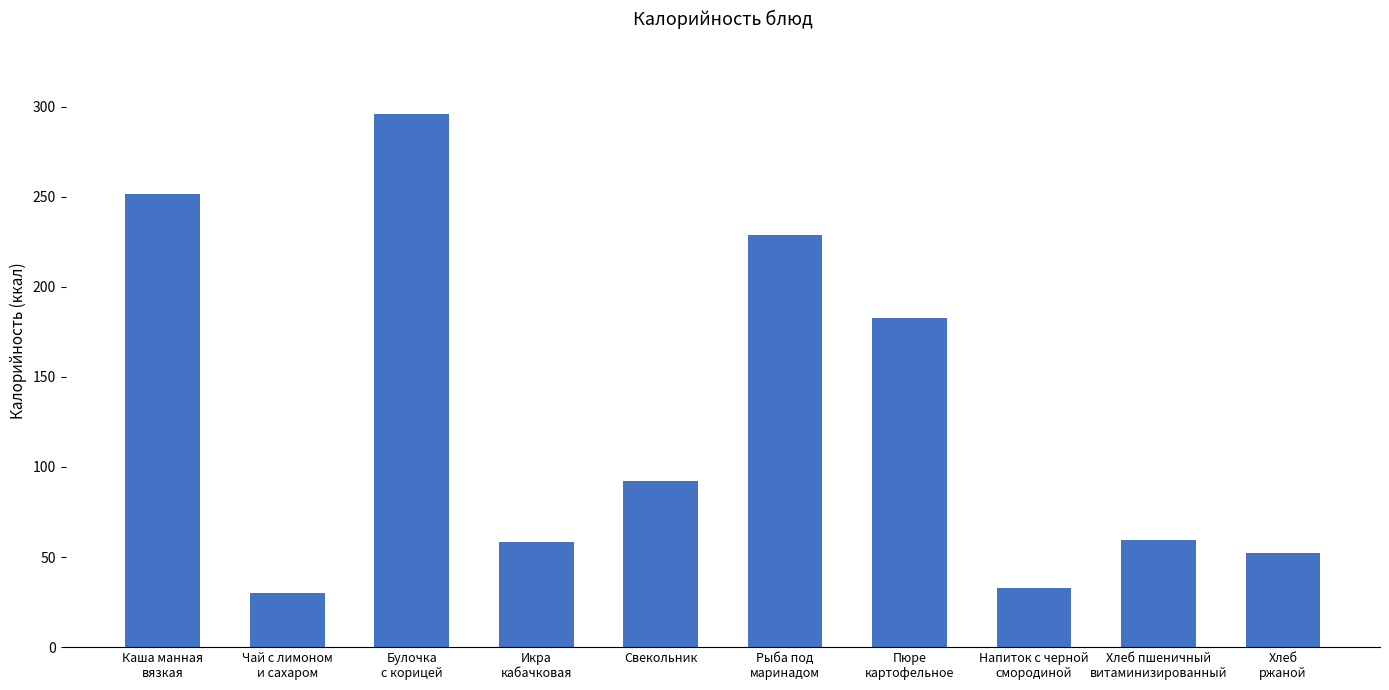

Which category has the lowest value across all series?

Чай с лимоном
и сахаром